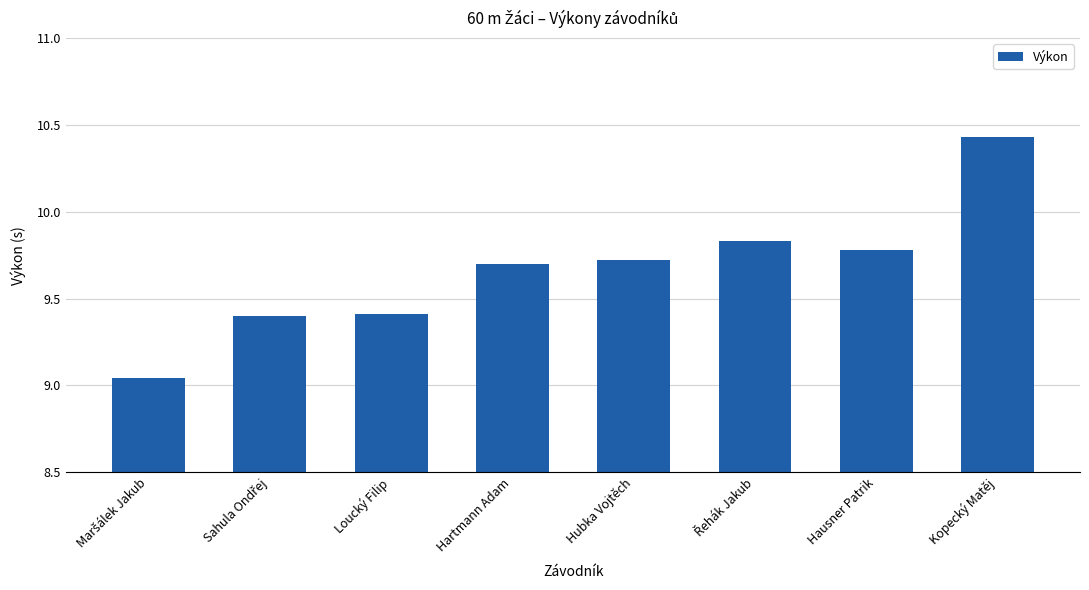

The value at Hubka Vojtěch is 9.7. True or false?

True